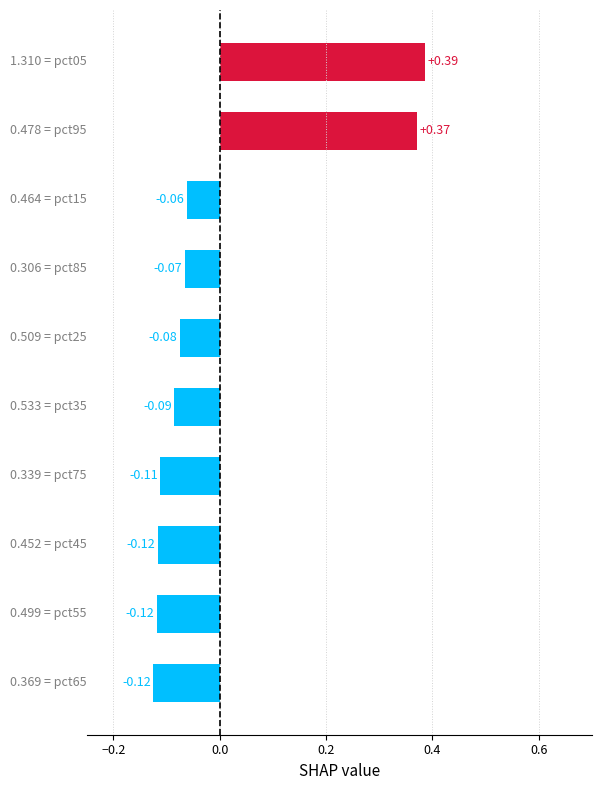

What is the difference between the maximum and minimum values?

0.5